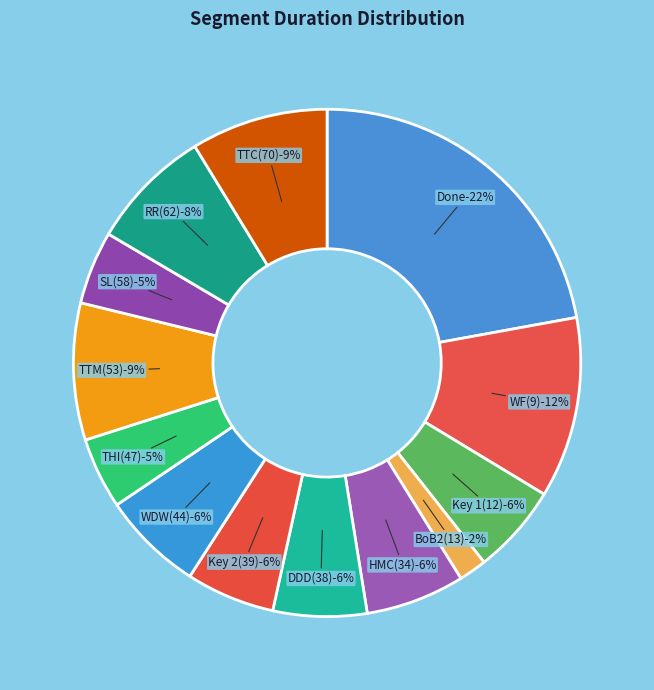

Is there any slice that represents more than half of the pie?

No